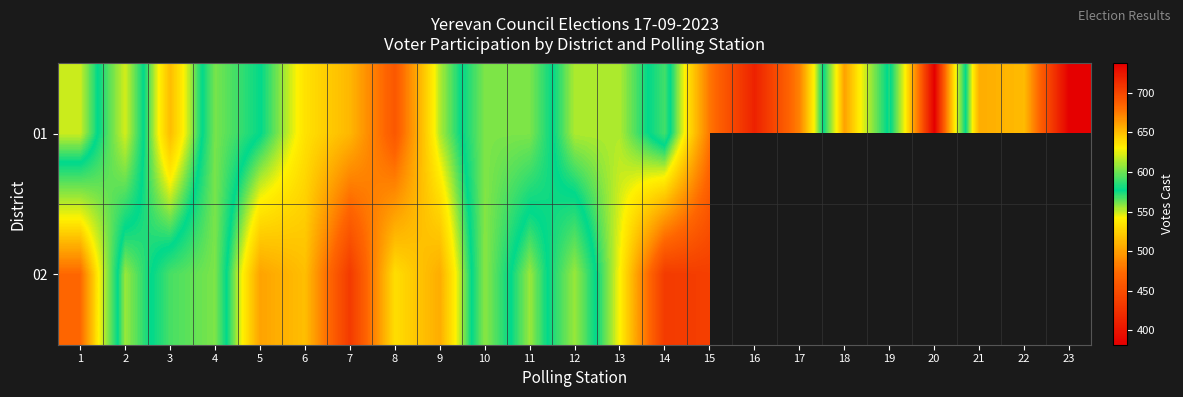

How many values in the 02 series are below 603?

11